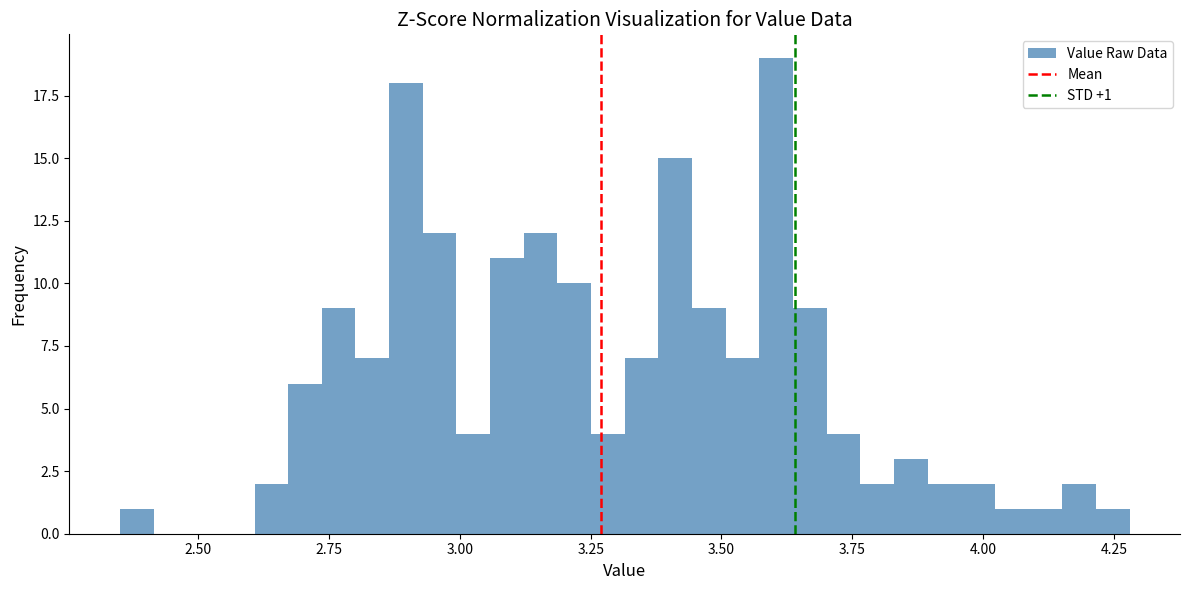

Read against the x-axis, roughly where is the centre of the tallest bar?

3.60